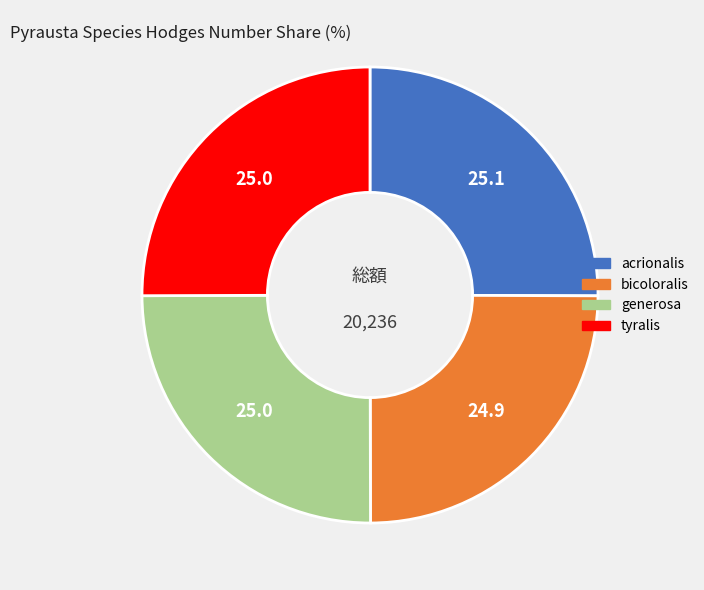

Does bicoloralis account for over 50% of the chart?

No